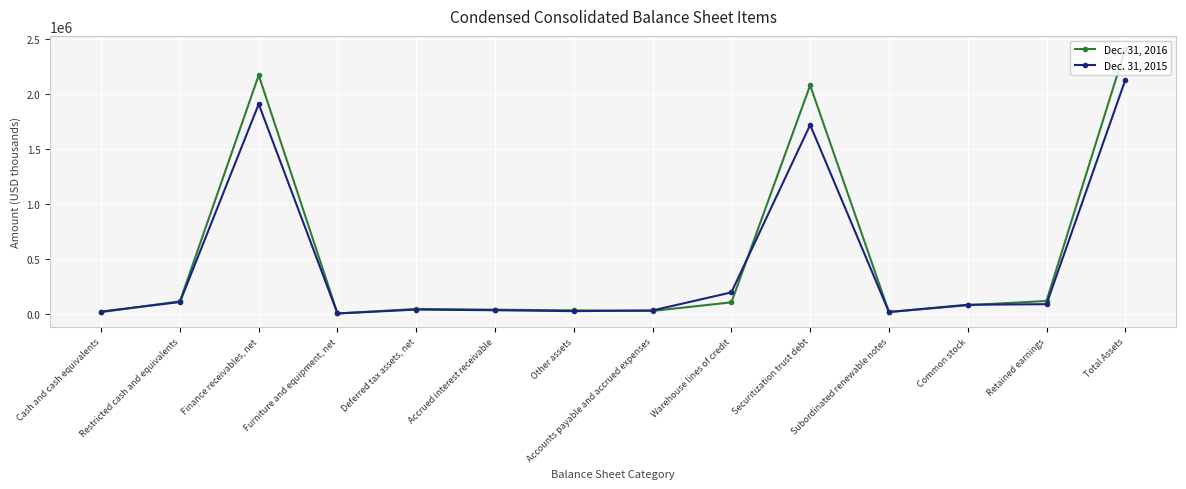

Which series has the largest total across all categories?

Dec. 31, 2016